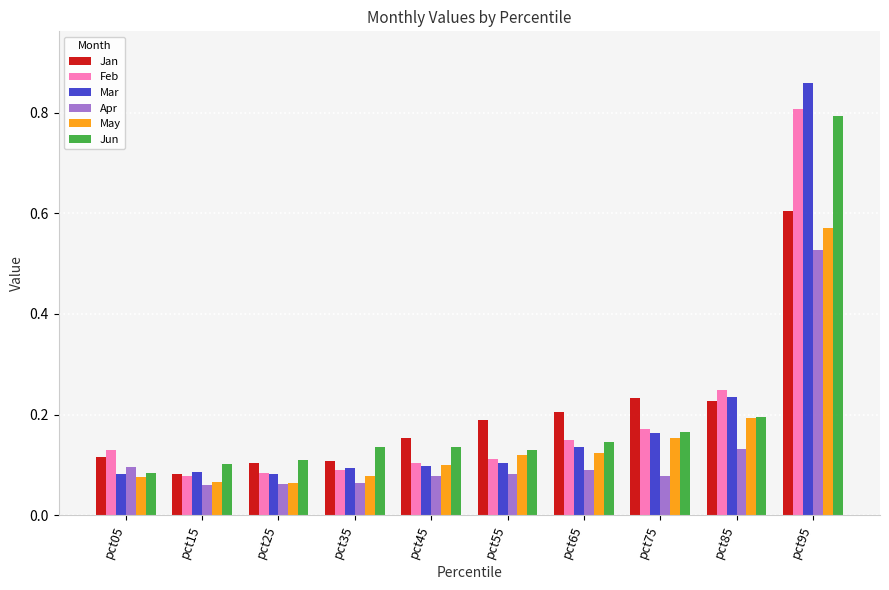

Count the Mar values in the range 0 to 1.

10